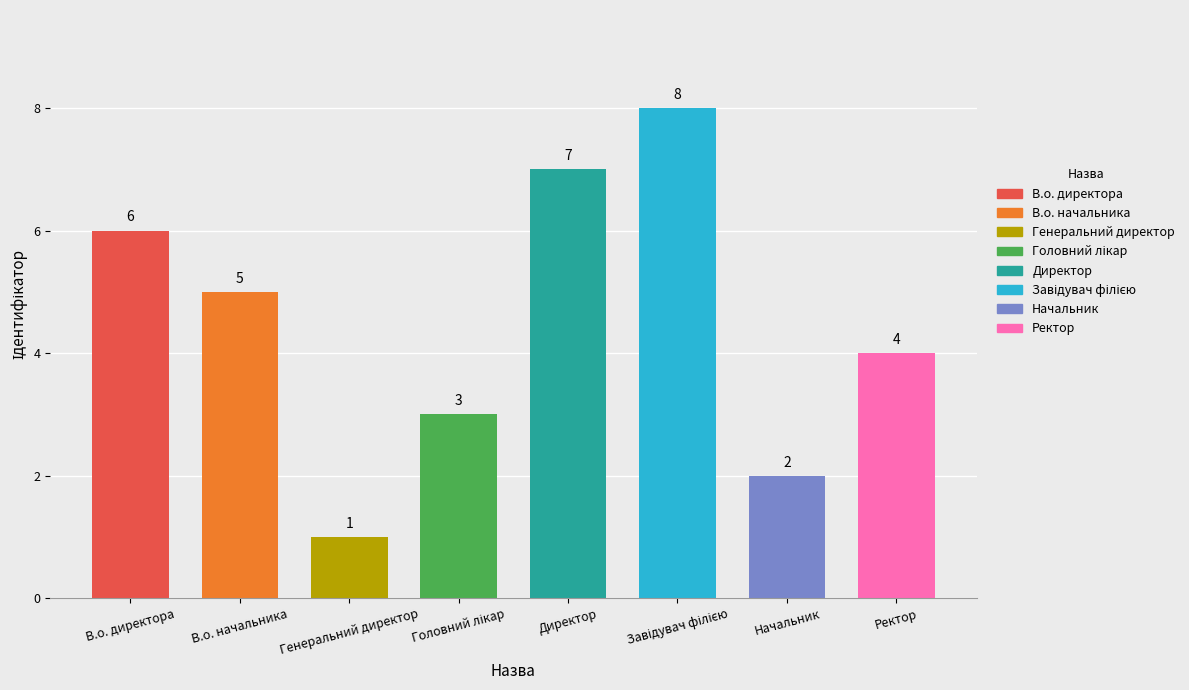

Which has a higher value, В.о. начальника or Директор?

Директор